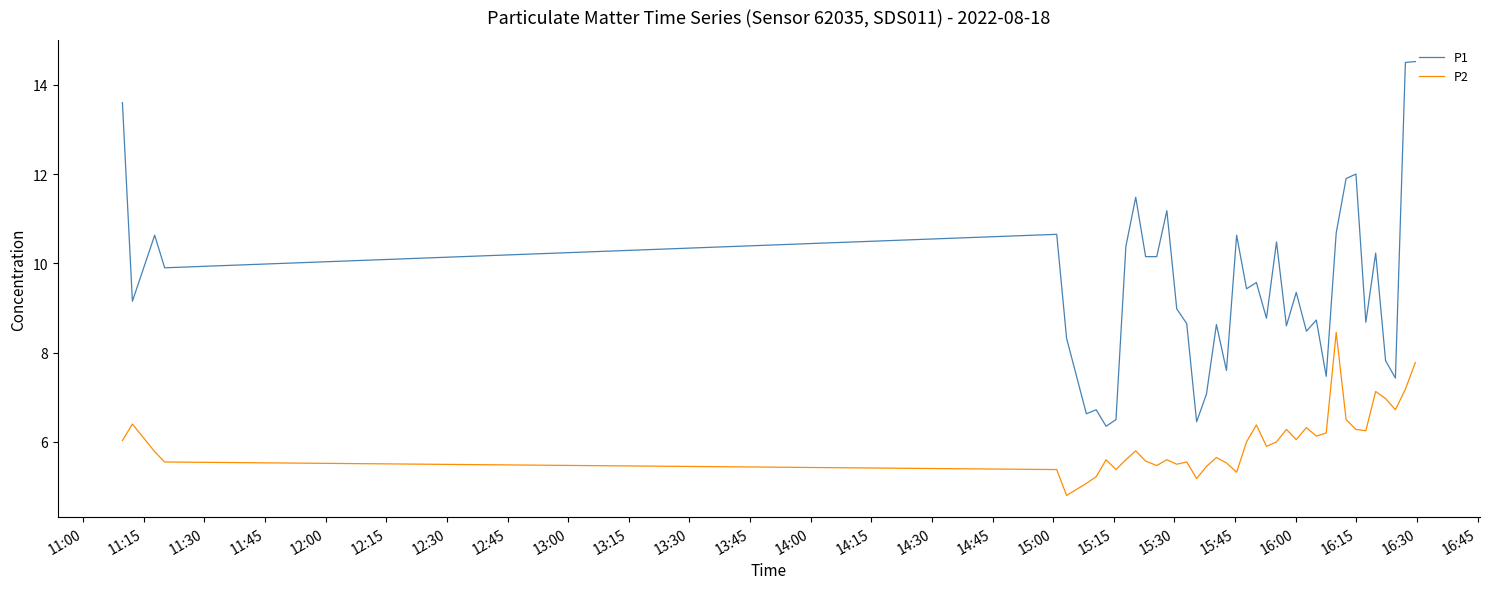

How many values in the P2 series exceed 5?

39